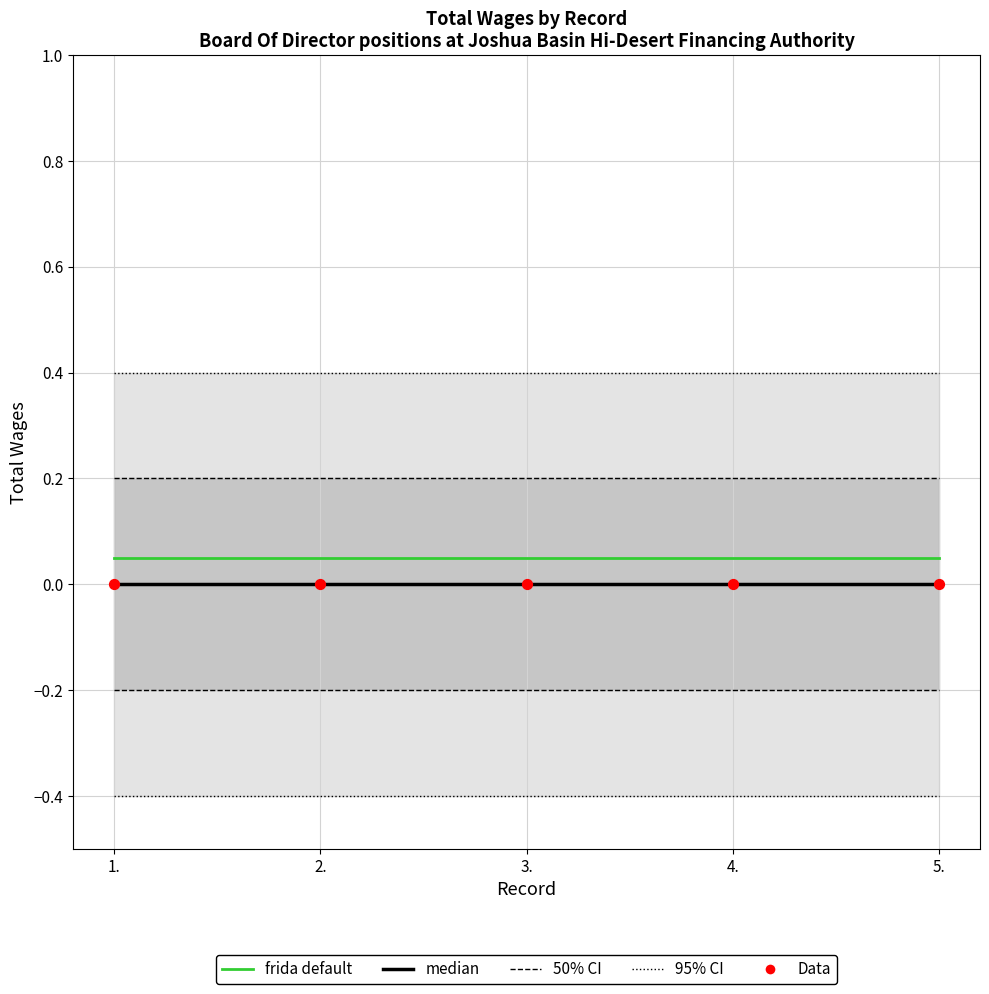

Which series has the largest total across all categories?

frida default